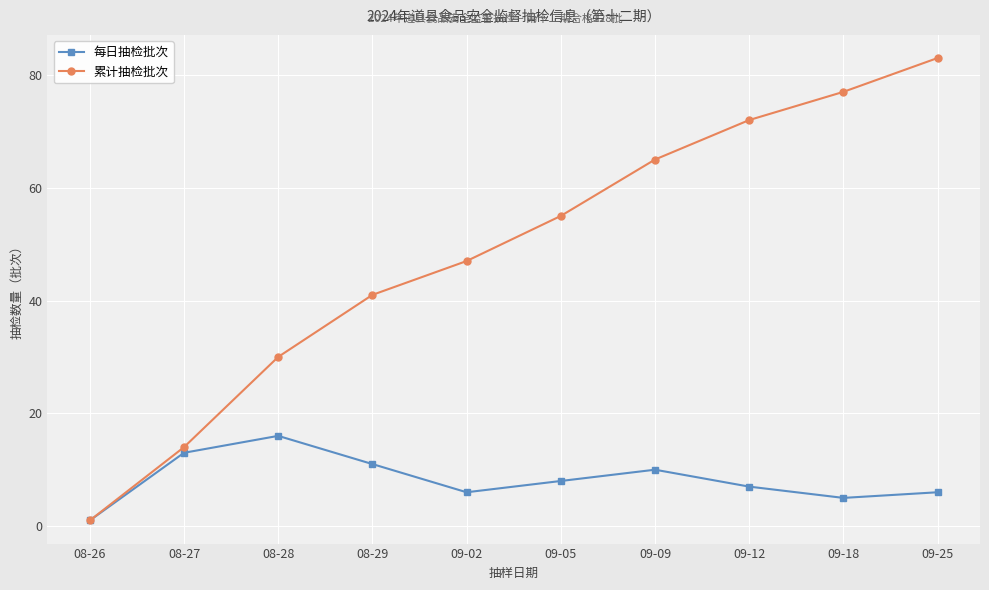

Reading right to left, list all the values displayed in this chart.

每日抽检批次: 09-25=6	09-18=5	09-12=7	09-09=10	09-05=8	09-02=6	08-29=11	08-28=16	08-27=13	08-26=1
累计抽检批次: 09-25=83	09-18=77	09-12=72	09-09=65	09-05=55	09-02=47	08-29=41	08-28=30	08-27=14	08-26=1